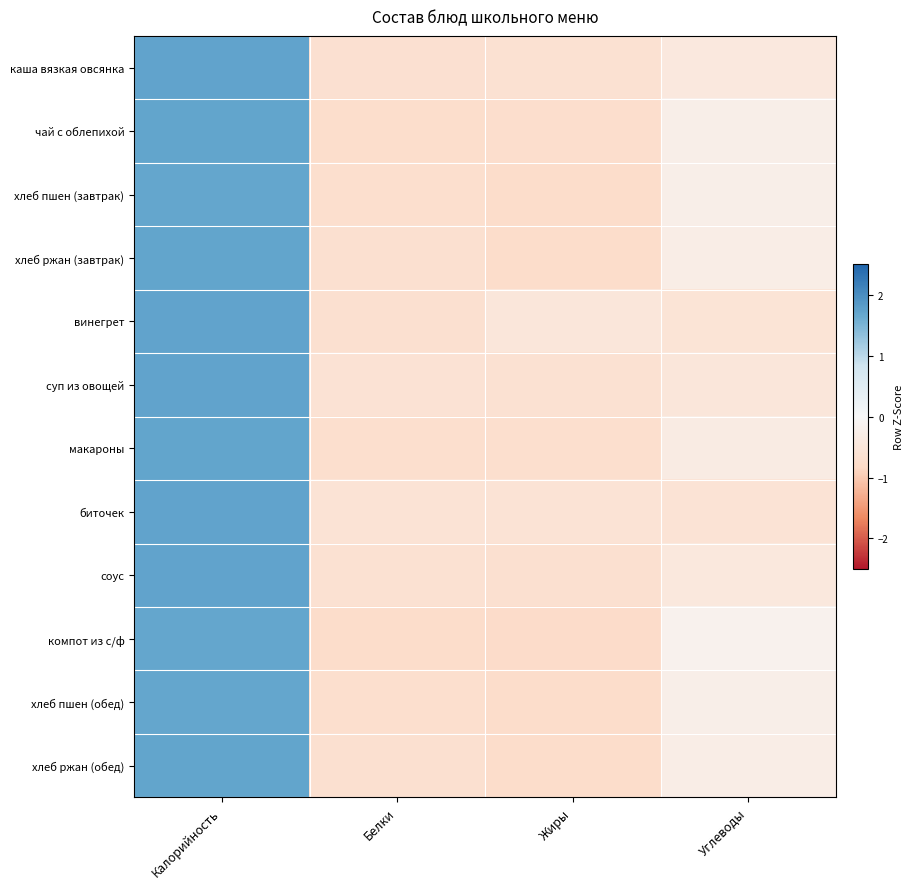

At how many categories does at least one series exceed 0?

1